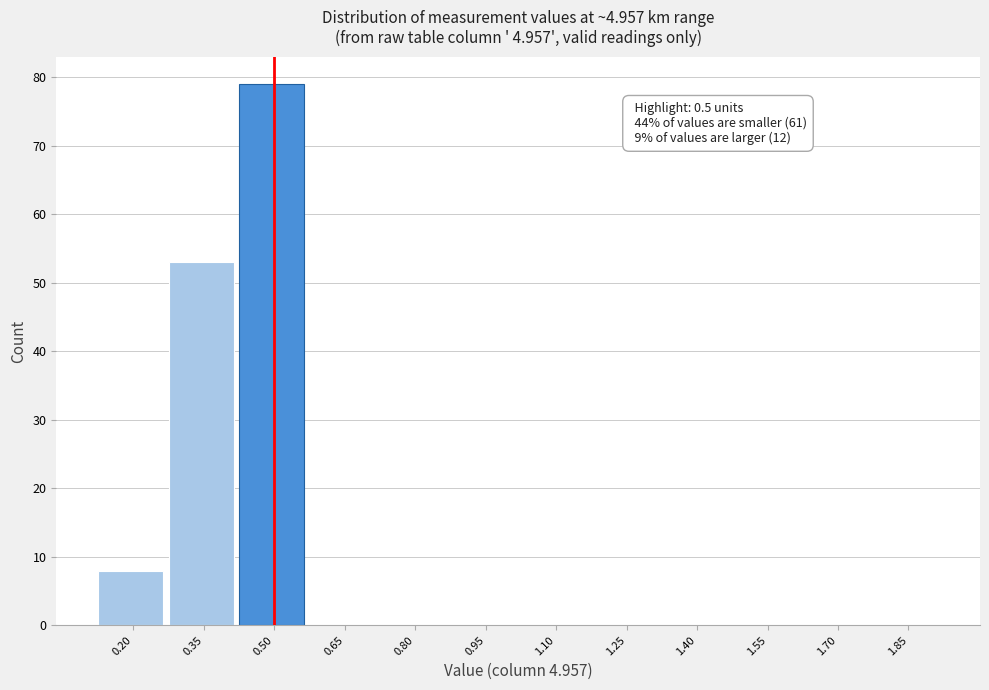

Reading left to right, transcribe all the data shown in this chart.

0.20=8	0.35=53	0.50=79	0.65=0	0.80=0	0.95=0	1.10=0	1.25=0	1.40=0	1.55=0	1.70=0	1.85=0